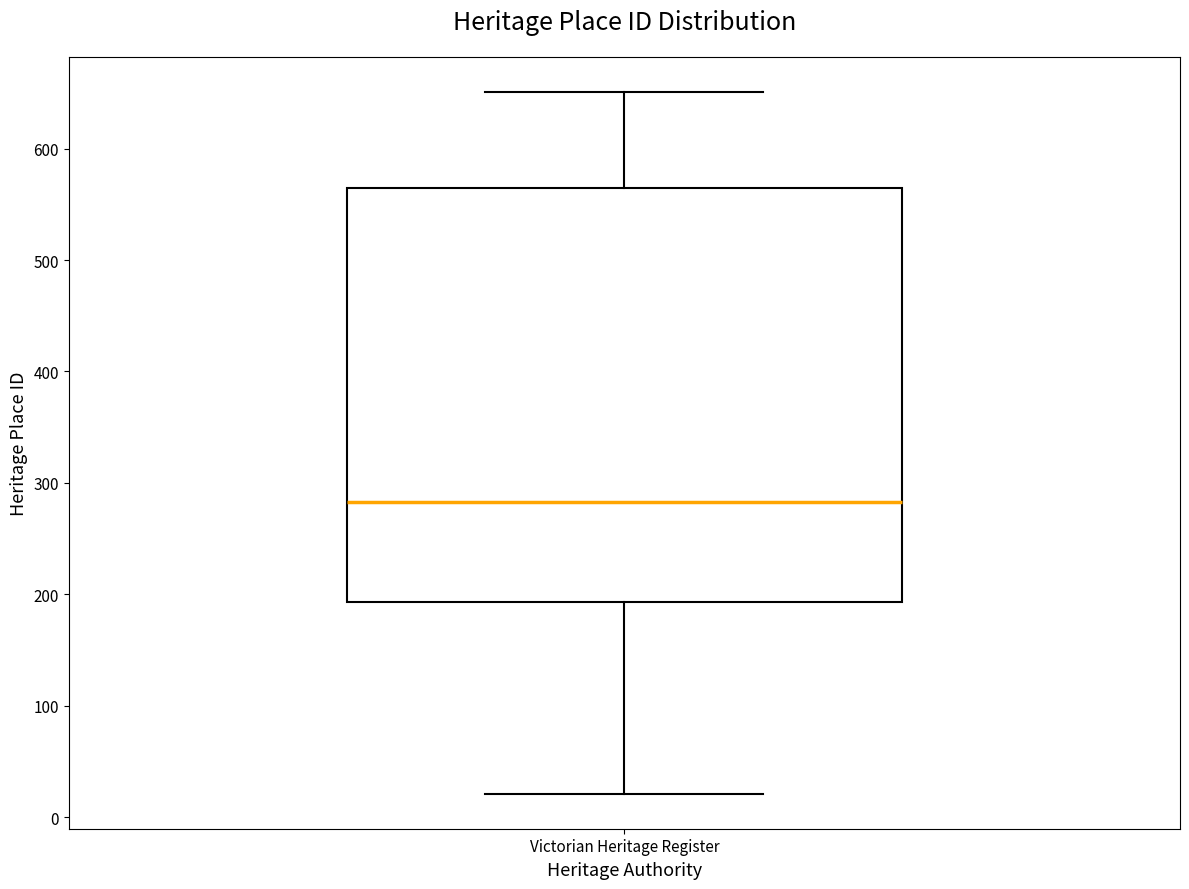

Where does the median line of the box for Victorian Heritage Register sit on the y-axis? The values are not printed on the chart, so give them approximately, as read against the axis.

280